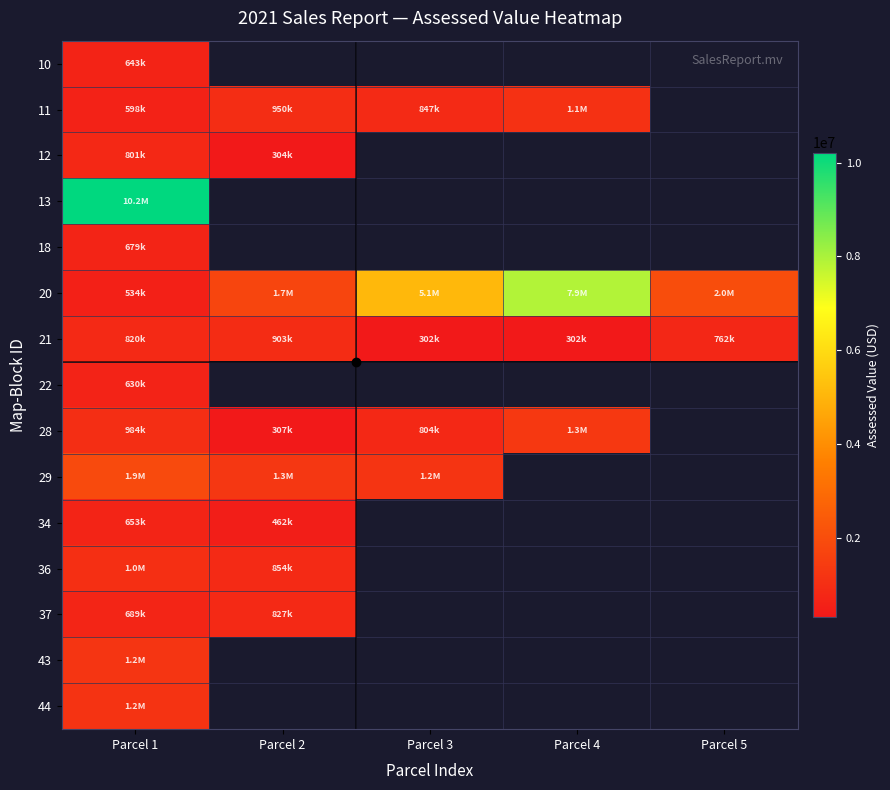

What is the minimum value shown in the chart?

302400.0